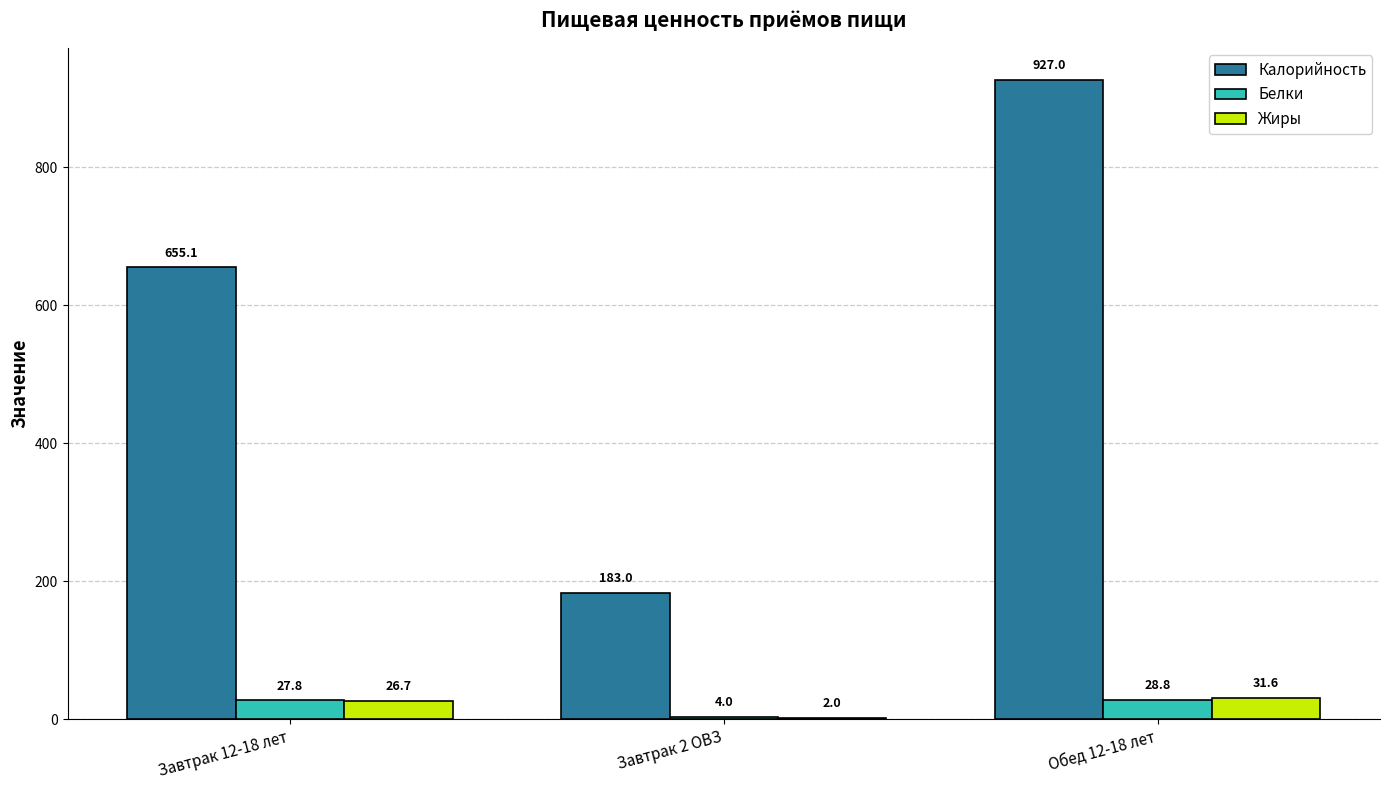

Is the value of Жиры at Обед 12-18 лет greater than the value of Калорийность at Обед 12-18 лет?

No